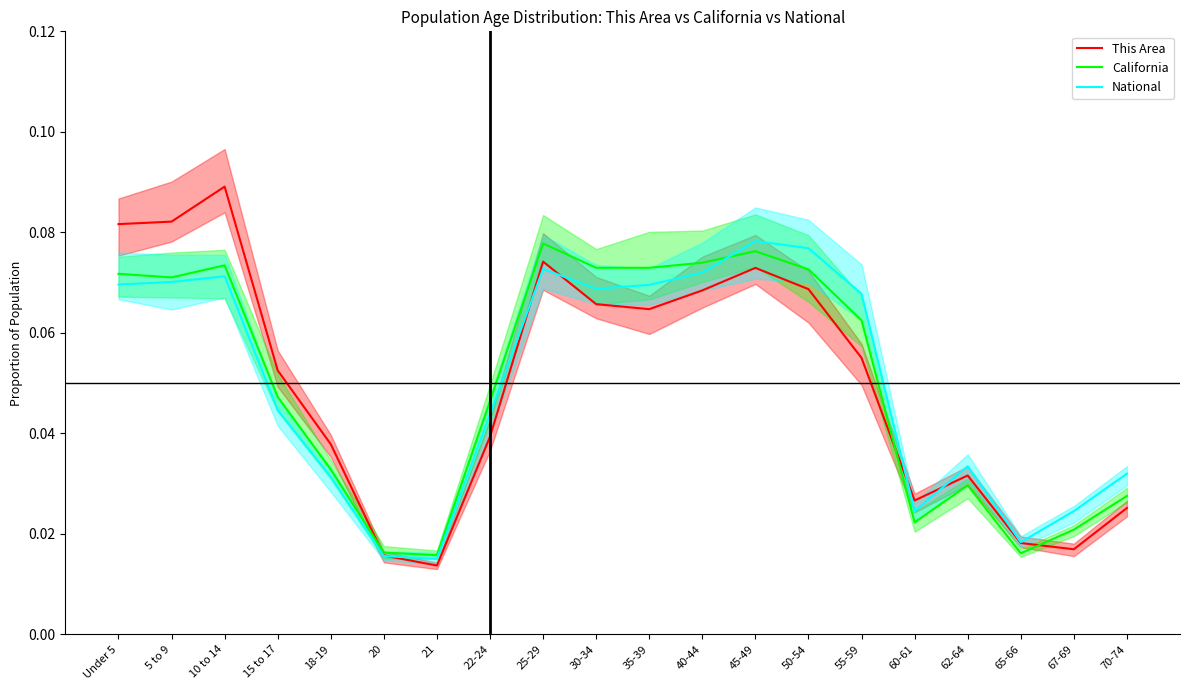

Rank the categories by National value from highest to lowest.

45-49, 50-54, 25-29, 40-44, 10 to 14, 5 to 9, Under 5, 35-39, 30-34, 55-59, 15 to 17, 22-24, 62-64, 70-74, 18-19, 67-69, 60-61, 65-66, 20, 21